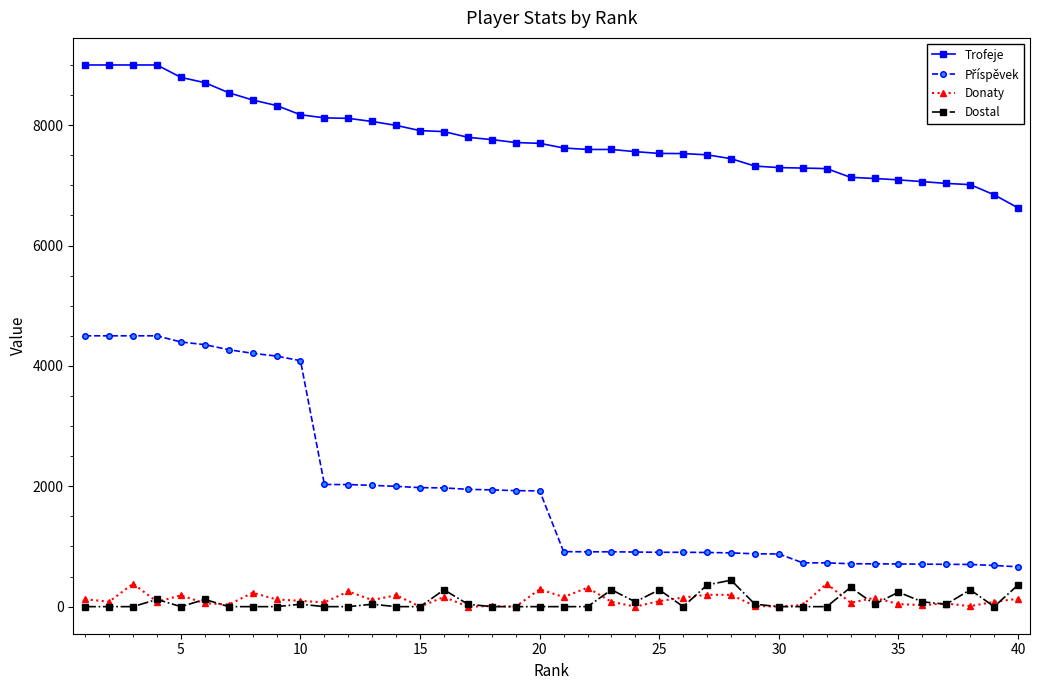

True or false: Dostal has more than 0 points higher than both neighbors.

True